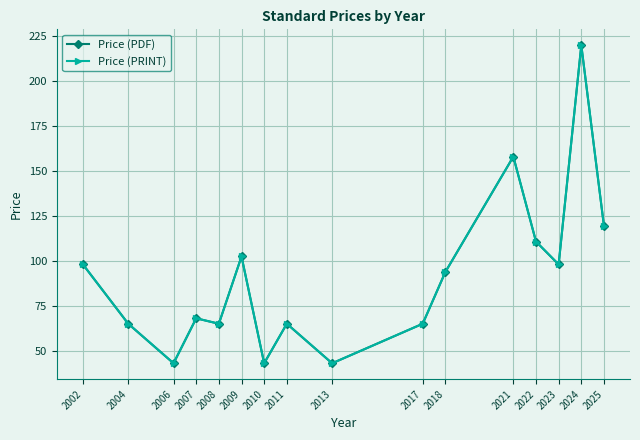

True or false: Price (PRINT) and Price (PDF) cross at least once.

False